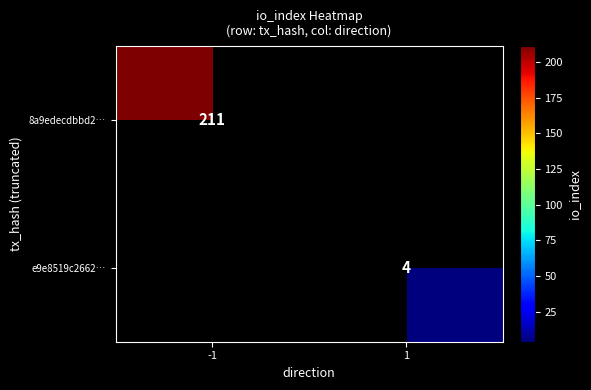

Is the value of 8a9edecdbbd2… at -1 greater than the value of e9e8519c2662… at 1?

Yes